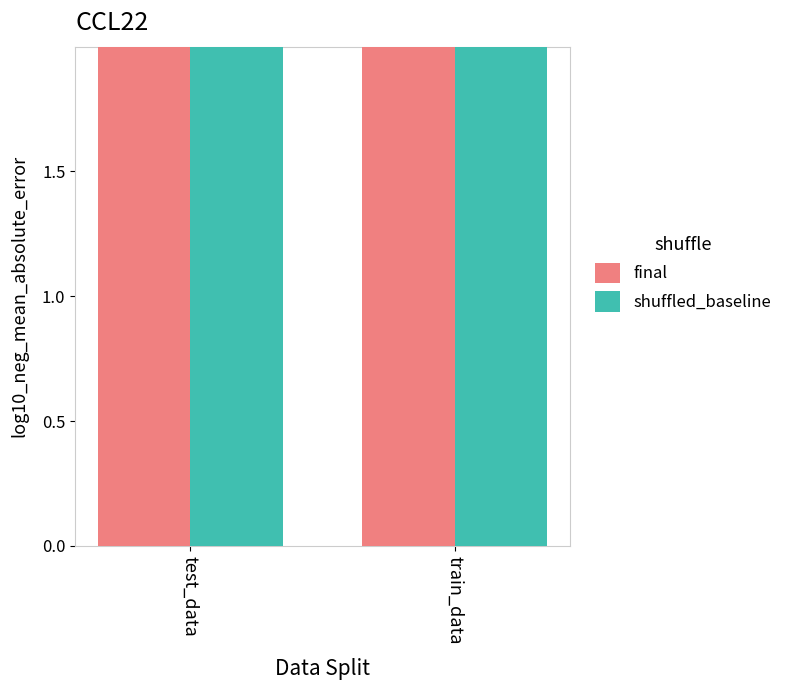

Does the chart contain any negative values?

No